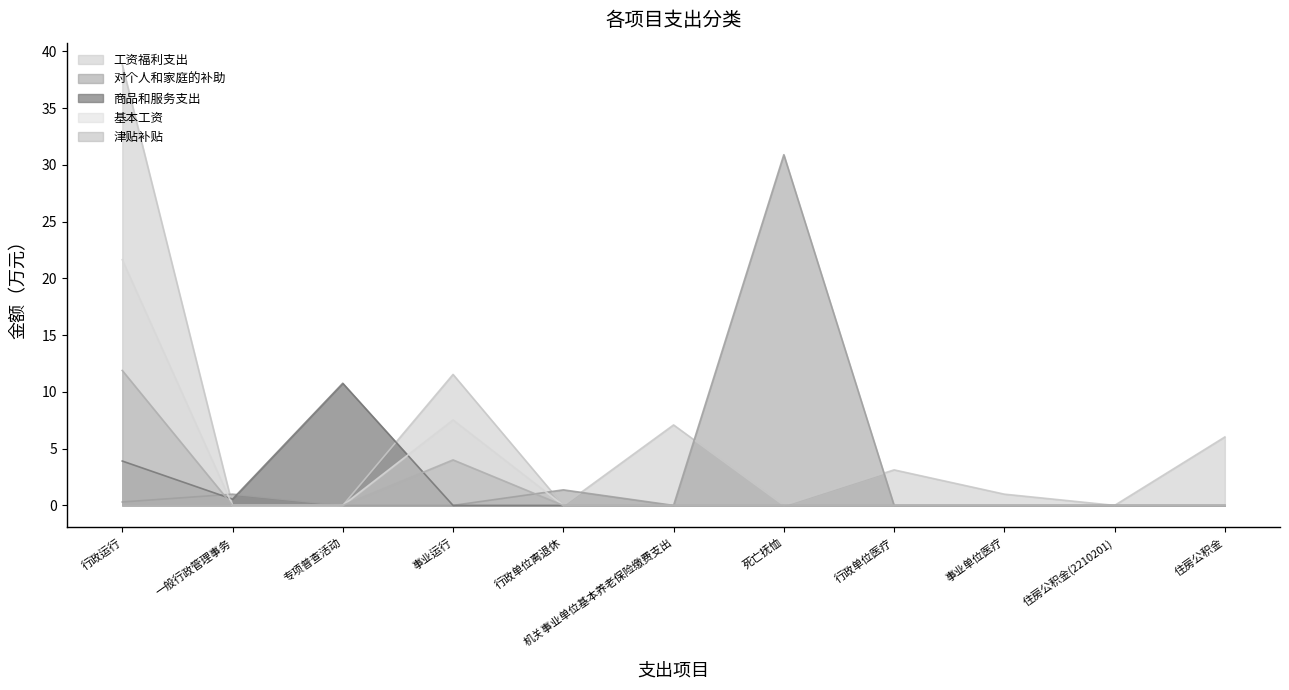

What are all the series names shown in the legend?

工资福利支出, 对个人和家庭的补助, 商品和服务支出, 基本工资, 津贴补贴